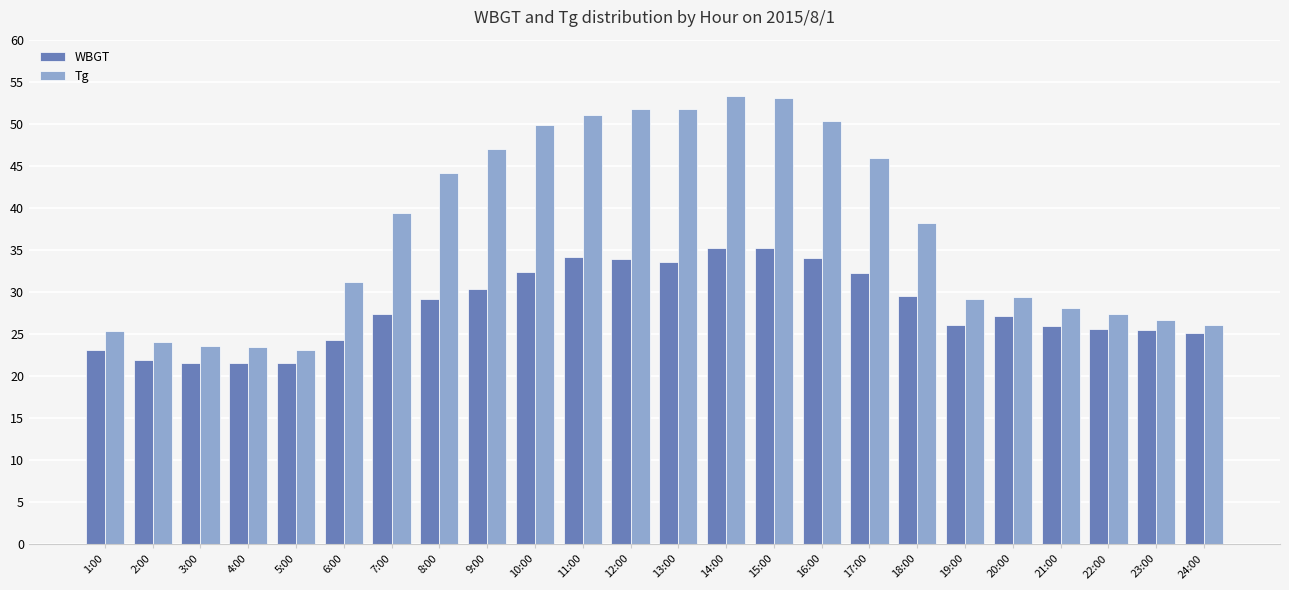

Rank the series at 14:00 from highest to lowest value.

Tg, WBGT